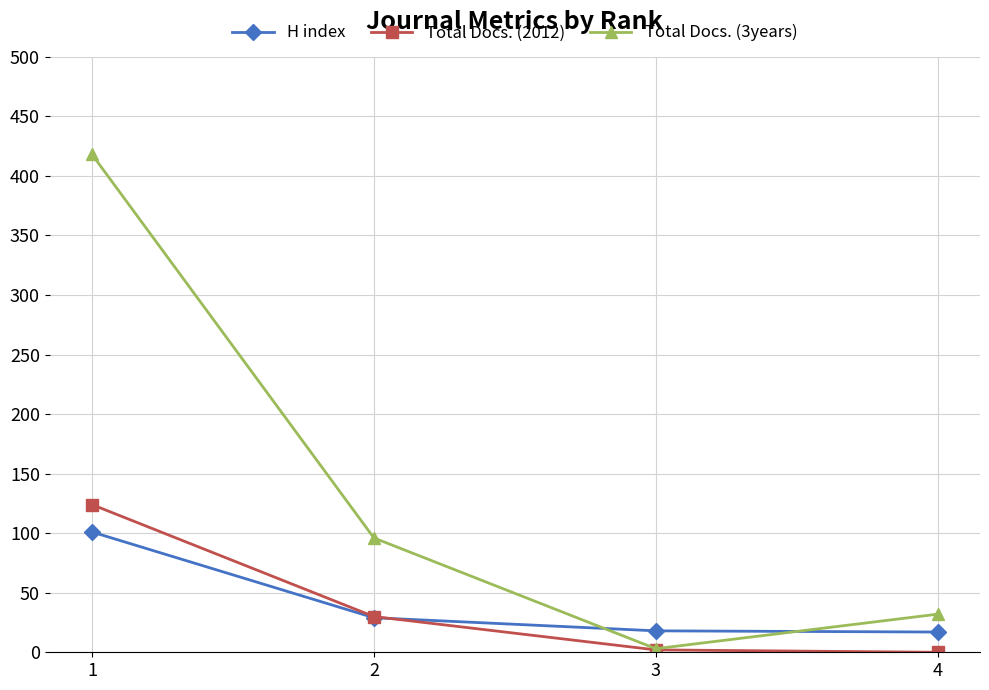

What is the spread (max minus min) of values at 2?

67